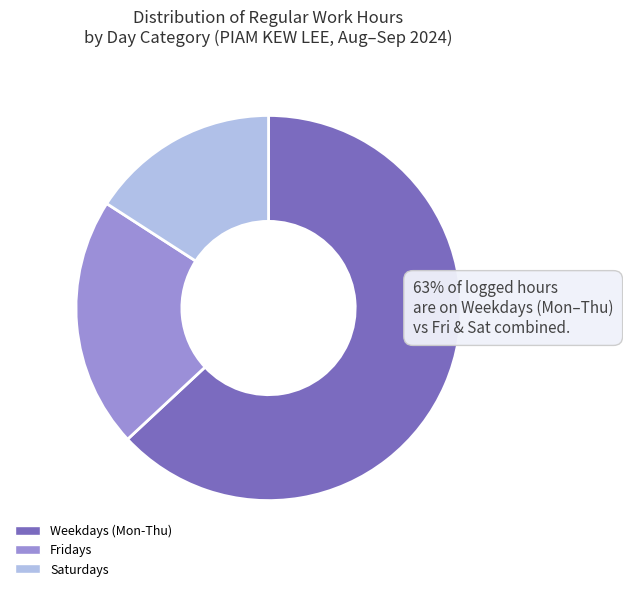

Does any single category account for the majority?

Yes